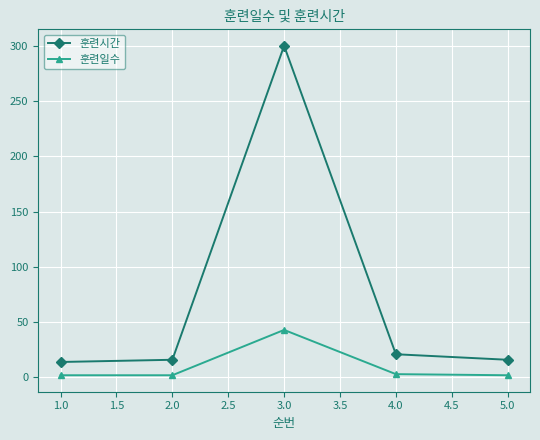

Which series has the widest spread of values?

훈련시간